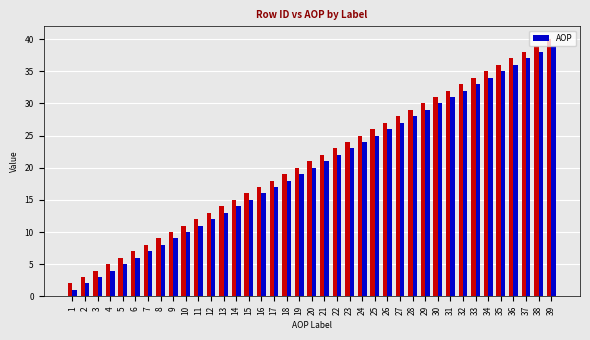

What is the average value?

20